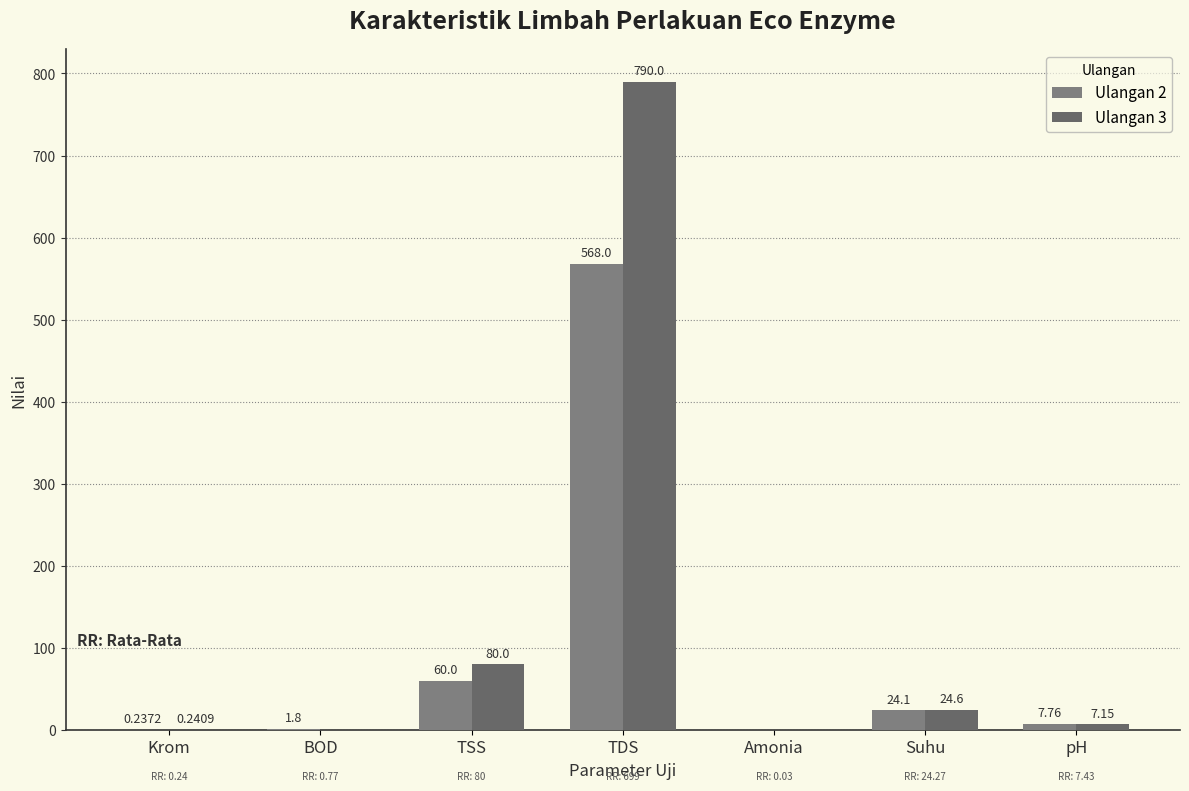

What is the label of the 3rd bar from the right?

Amonia